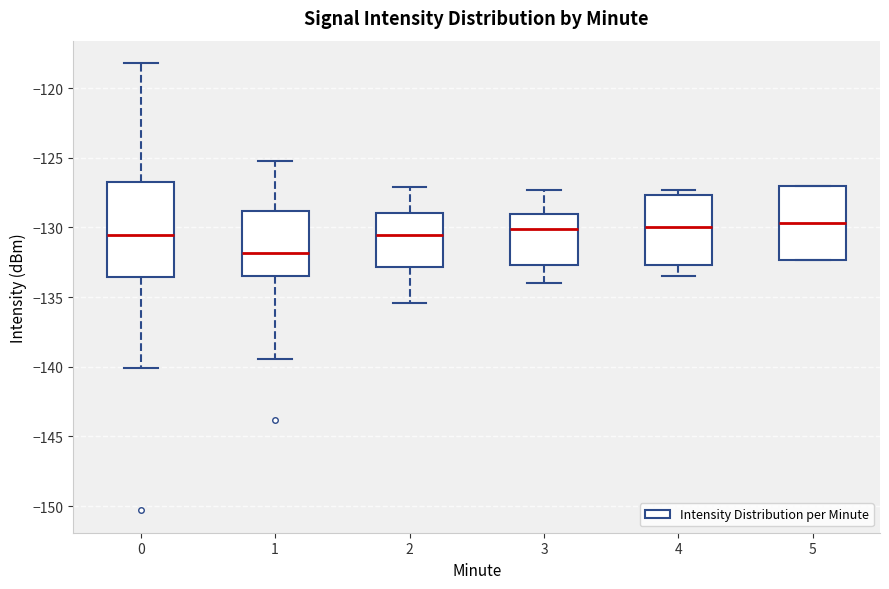

Which box's median line is the lowest?

1